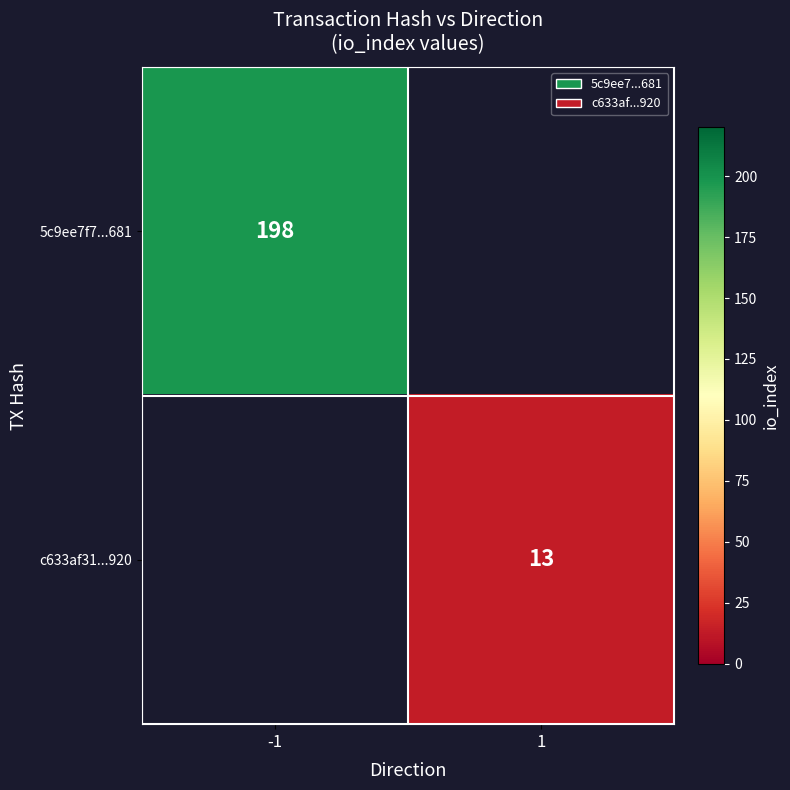

The 5c9ee7f7...681 series shows 63 at -1. True or false?

False